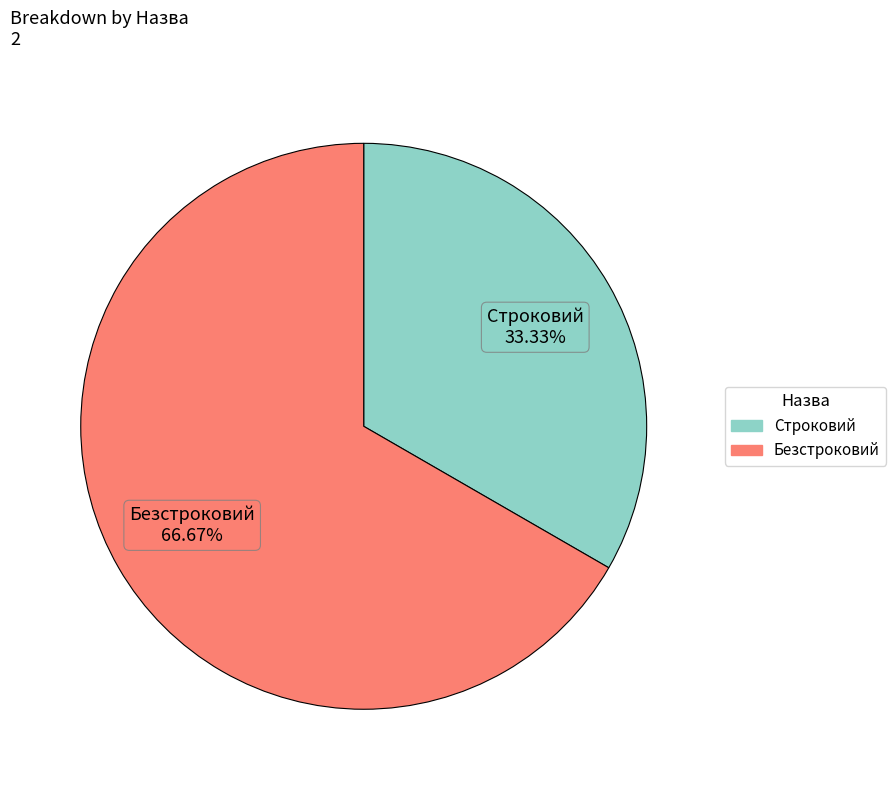

What percentage is the Безстроковий slice, to the nearest percent?

67%